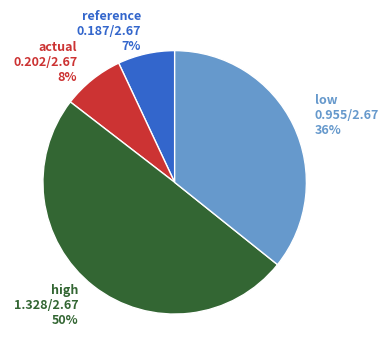

Does any single category account for the majority?

No